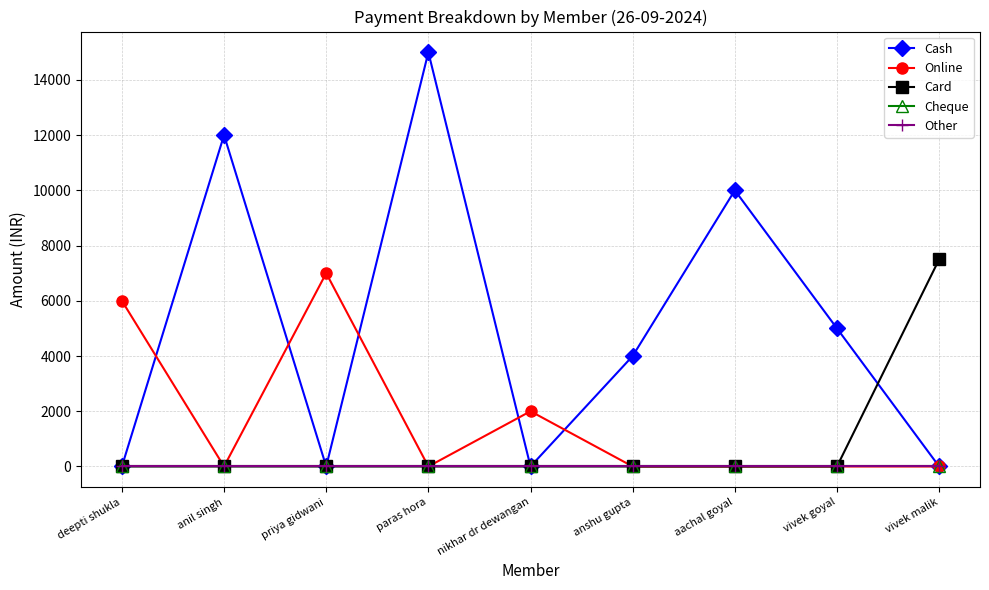

How many lines are shown in the chart?

5